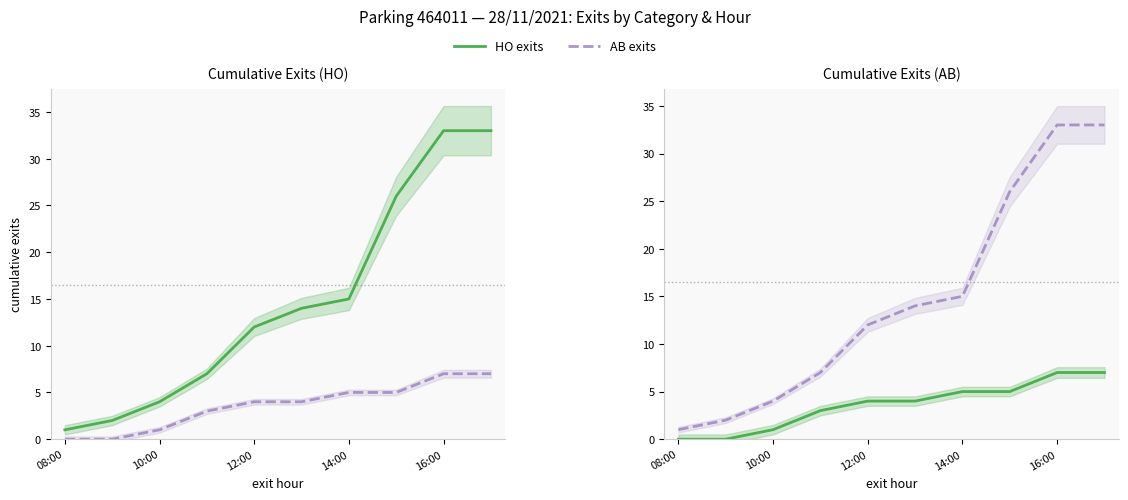

Is the value of HO exits at 08:00 greater than the value of AB exits at 08:00?

No